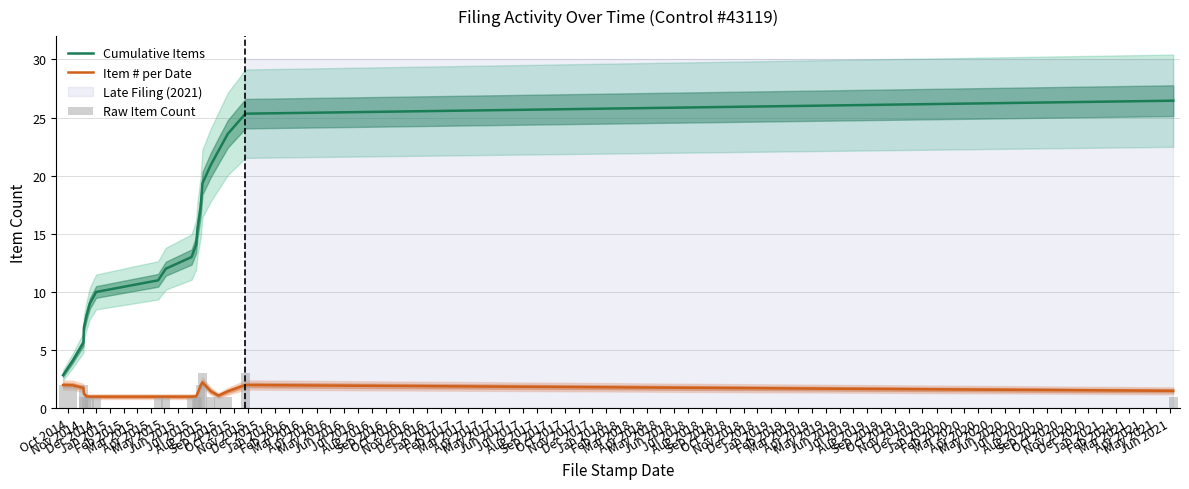

What is the smallest value displayed?

1.0